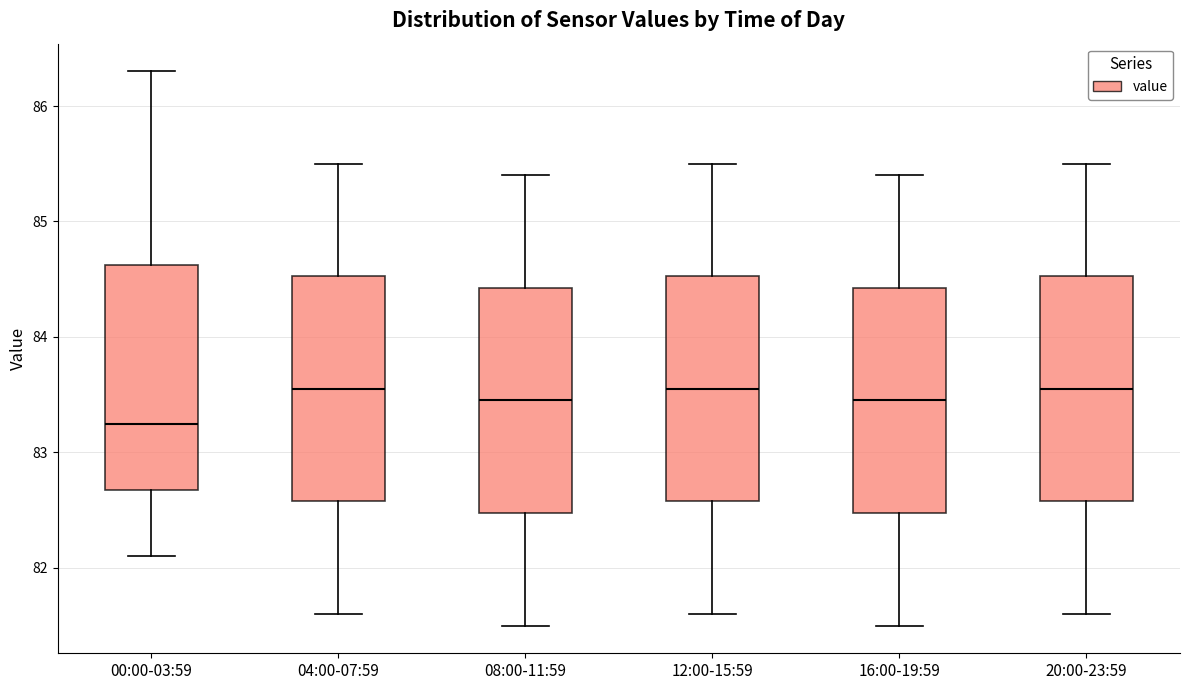

Where is the lower edge of the box for 20:00-23:59 on the y-axis? The values are not printed on the chart, so give them approximately, as read against the axis.

82.6